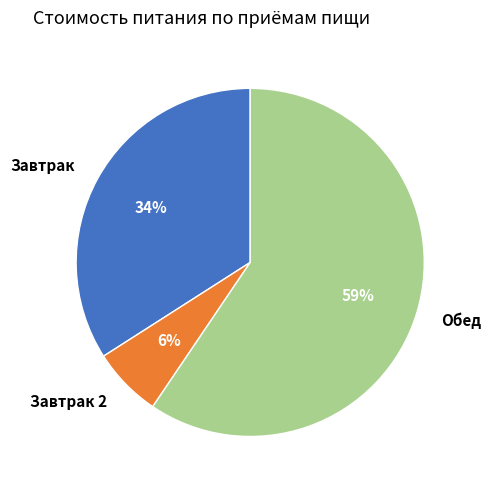

Do Завтрак and Обед together represent more than half of the pie?

Yes